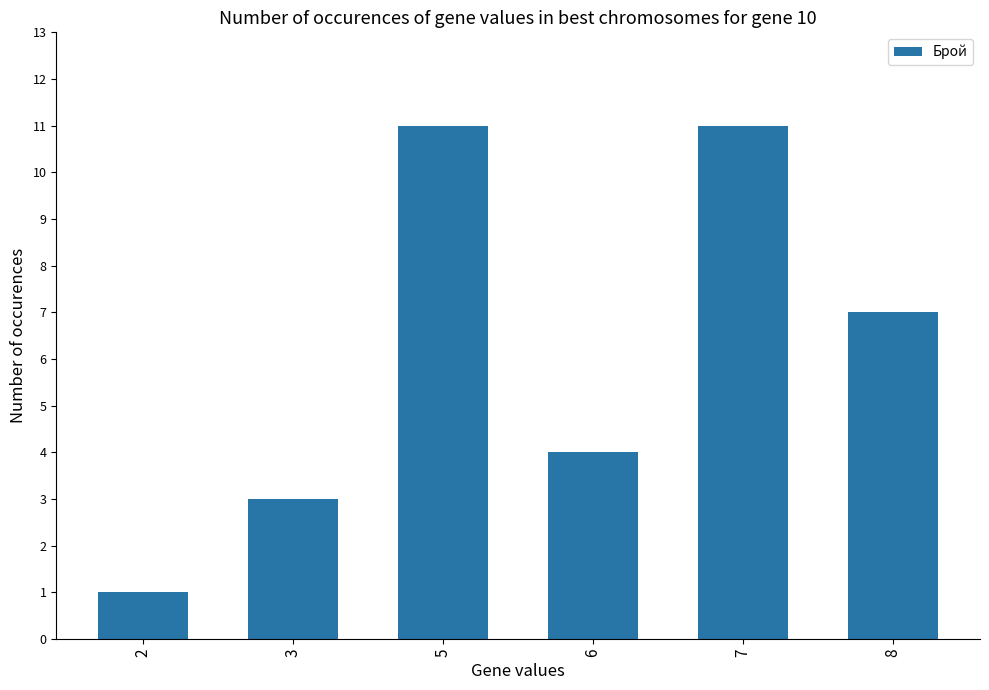

Count the number of data series in this chart.

1